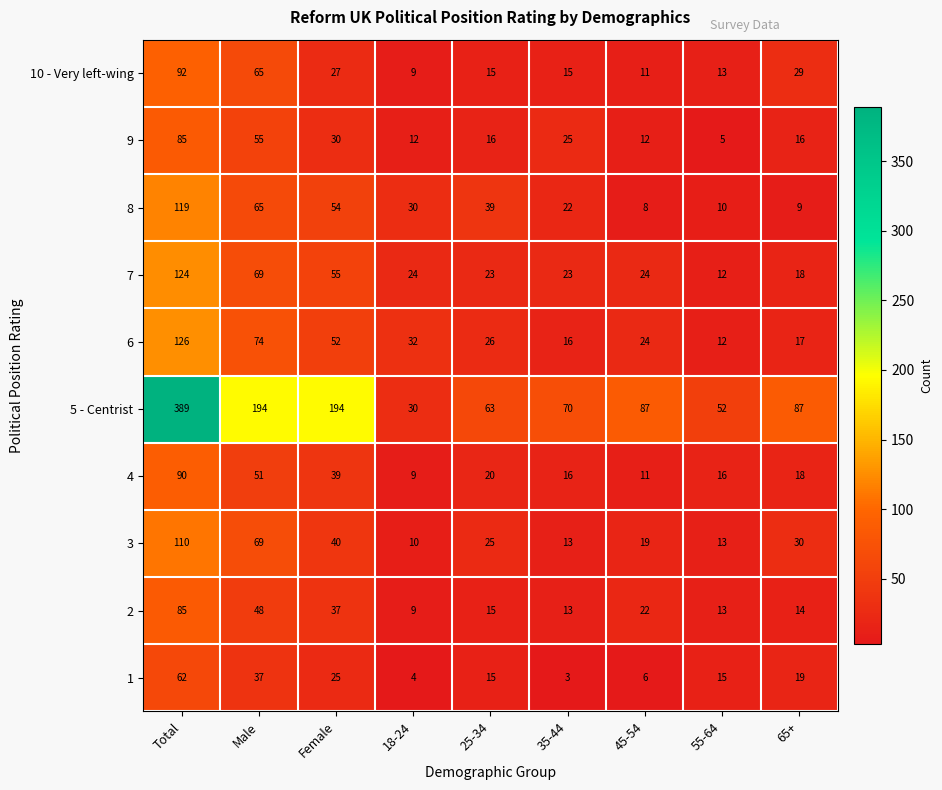

What is the difference between the 1 values at Female and 35-44?

22